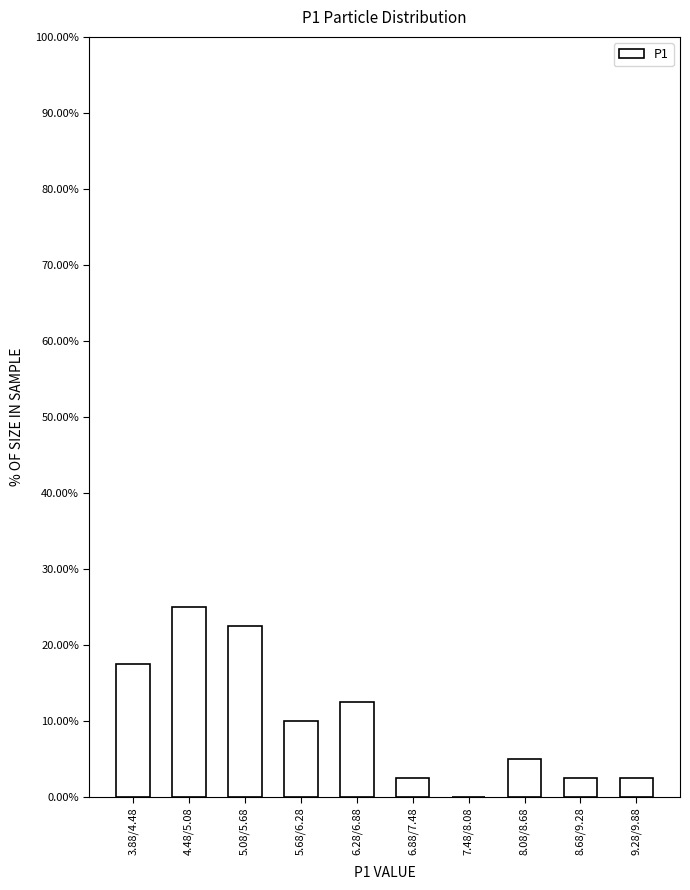

Reading right to left, what are all the values shown in this chart?

9.28/9.88=2.5	8.68/9.28=2.5	8.08/8.68=5.0	7.48/8.08=0.0	6.88/7.48=2.5	6.28/6.88=12.5	5.68/6.28=10.0	5.08/5.68=22.5	4.48/5.08=25.0	3.88/4.48=17.5